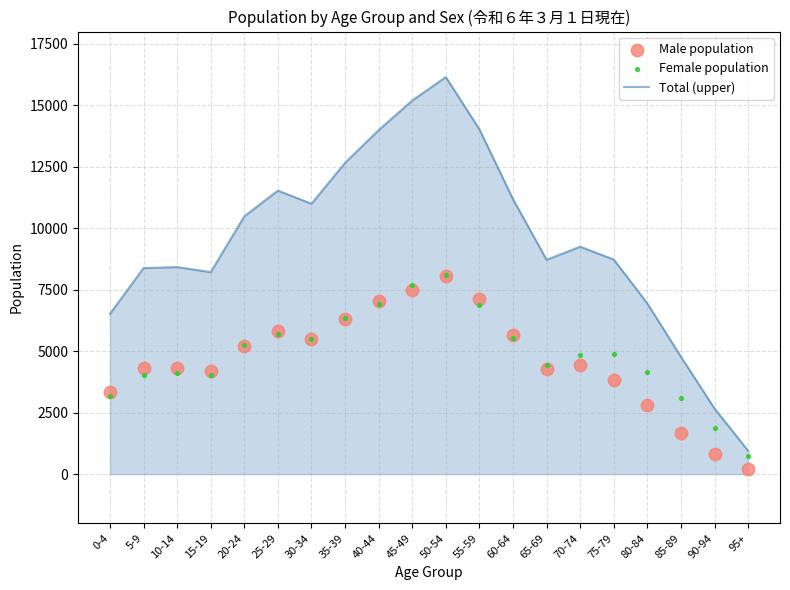

Is the value of Female population at 40-44 greater than the value of Male population at 75-79?

Yes